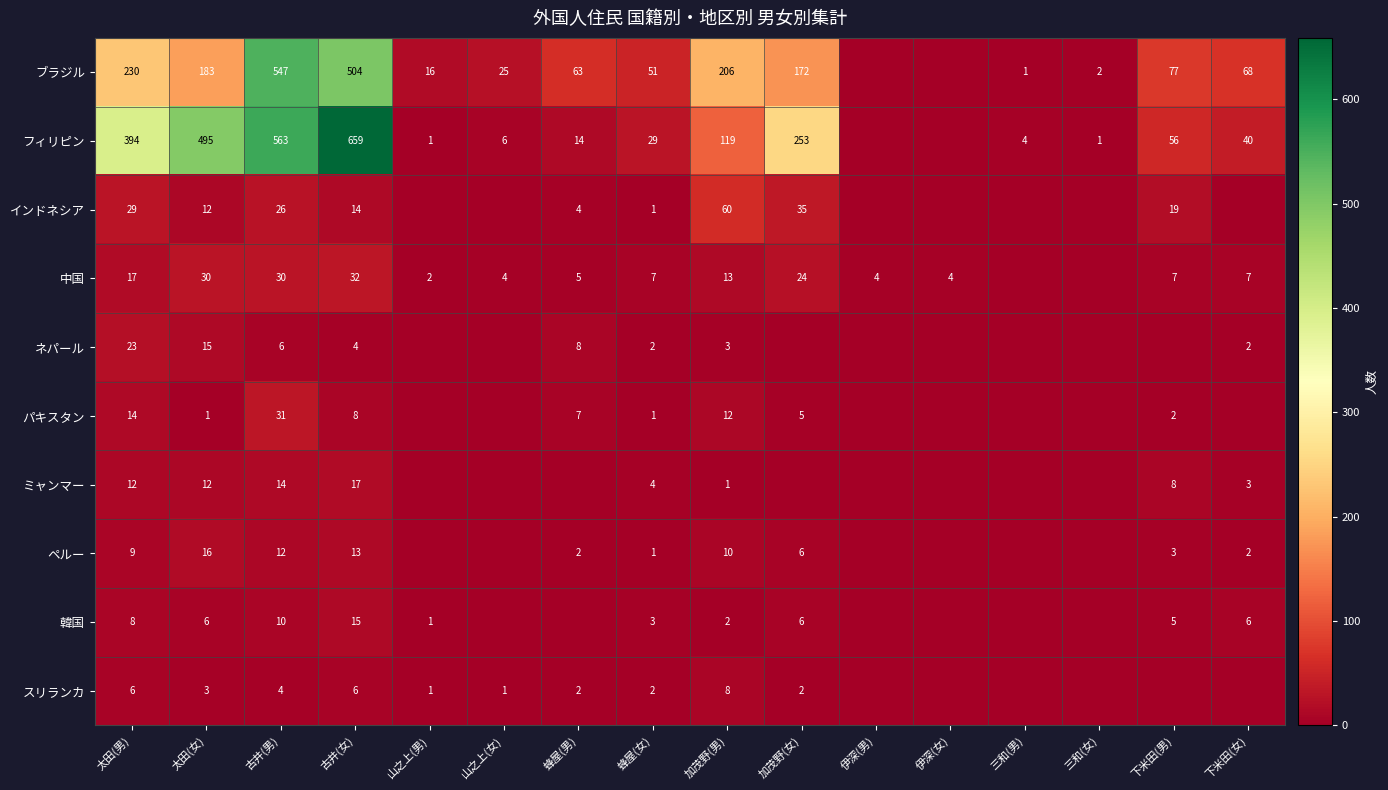

Is the value of ブラジル at 下米田(男) greater than the value of フィリピン at 太田(男)?

No